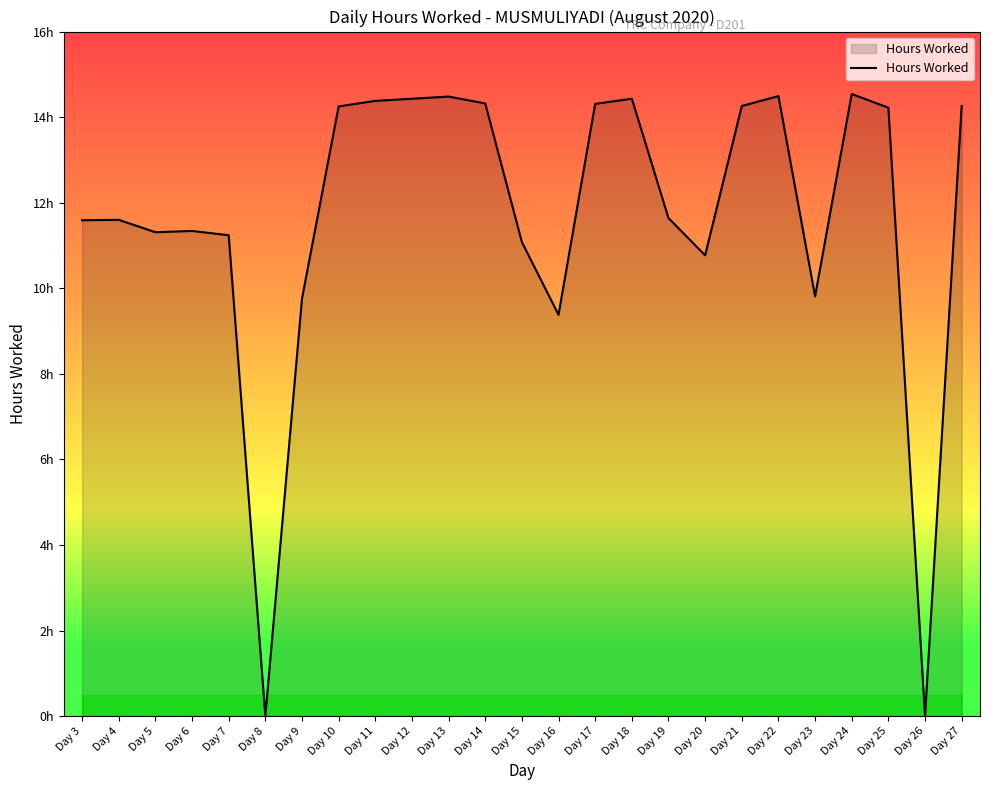

Reading right to left, list all the values displayed in this chart.

Day 27=14.3	Day 26=0.0	Day 25=14.2	Day 24=14.5	Day 23=9.8	Day 22=14.5	Day 21=14.3	Day 20=10.8	Day 19=11.6	Day 18=14.4	Day 17=14.3	Day 16=9.4	Day 15=11.1	Day 14=14.3	Day 13=14.5	Day 12=14.4	Day 11=14.4	Day 10=14.2	Day 9=9.8	Day 8=0.0	Day 7=11.2	Day 6=11.3	Day 5=11.3	Day 4=11.6	Day 3=11.6